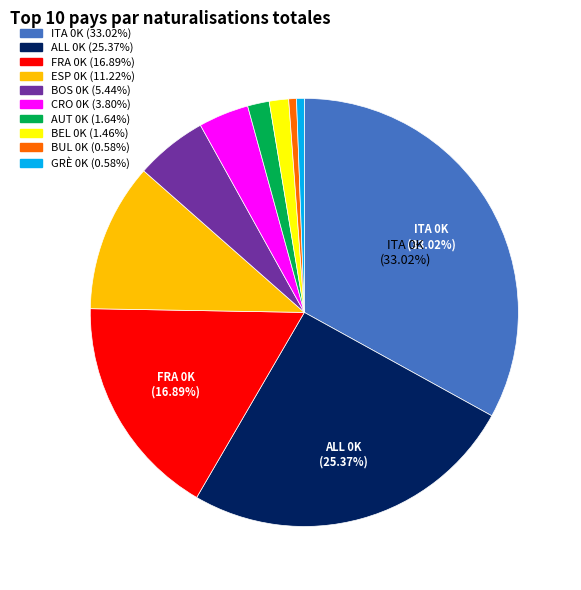

Is there a majority slice in this chart?

No